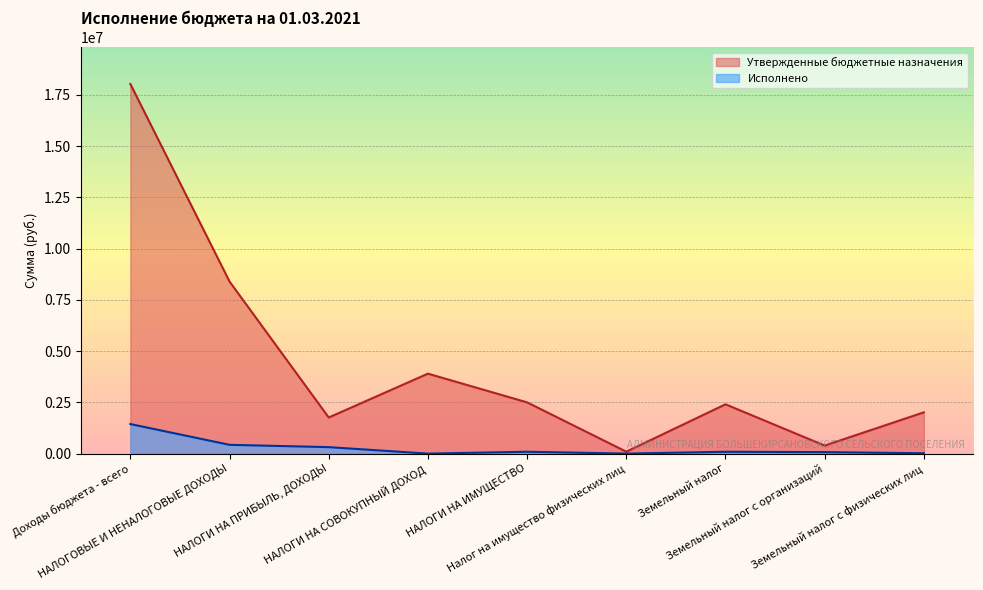

Reading left to right, what are all the values shown in this chart?

Утвержденные бюджетные назначения: Доходы бюджета - всего=18027400.0	НАЛОГОВЫЕ И НЕНАЛОГОВЫЕ ДОХОДЫ=8391900.0	НАЛОГИ НА ПРИБЫЛЬ, ДОХОДЫ=1761500.0	НАЛОГИ НА СОВОКУПНЫЙ ДОХОД=3900000.0	НАЛОГИ НА ИМУЩЕСТВО=2499400.0	Налог на имущество физических лиц=94200.0	Земельный налог=2405200.0	Земельный налог с организаций=392000.0	Земельный налог с физических лиц=2013200.0
Исполнено: Доходы бюджета - всего=1441811.6	НАЛОГОВЫЕ И НЕНАЛОГОВЫЕ ДОХОДЫ=428770.6	НАЛОГИ НА ПРИБЫЛЬ, ДОХОДЫ=316106.8	НАЛОГИ НА СОВОКУПНЫЙ ДОХОД=0.0	НАЛОГИ НА ИМУЩЕСТВО=90992.1	Налог на имущество физических лиц=418.4	Земельный налог=90573.7	Земельный налог с организаций=73204.0	Земельный налог с физических лиц=17369.7